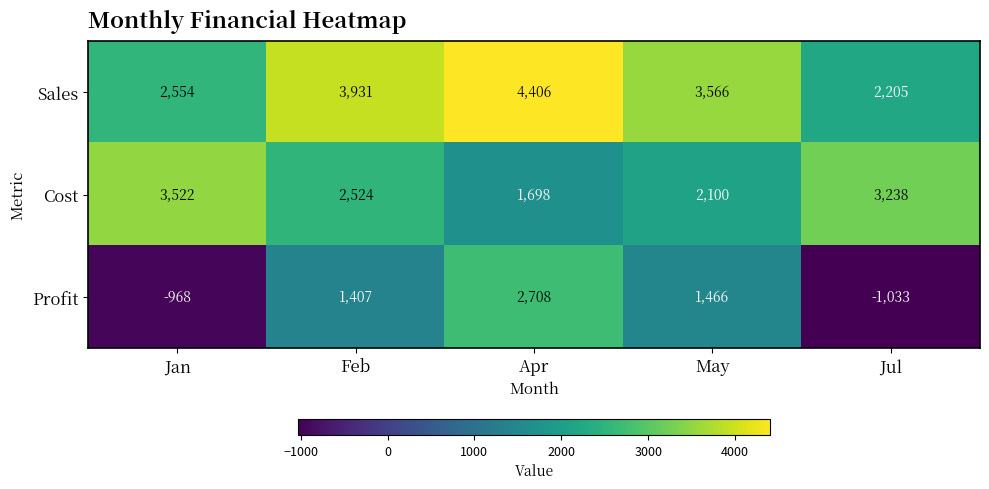

At how many categories does at least one series exceed 3788?

2